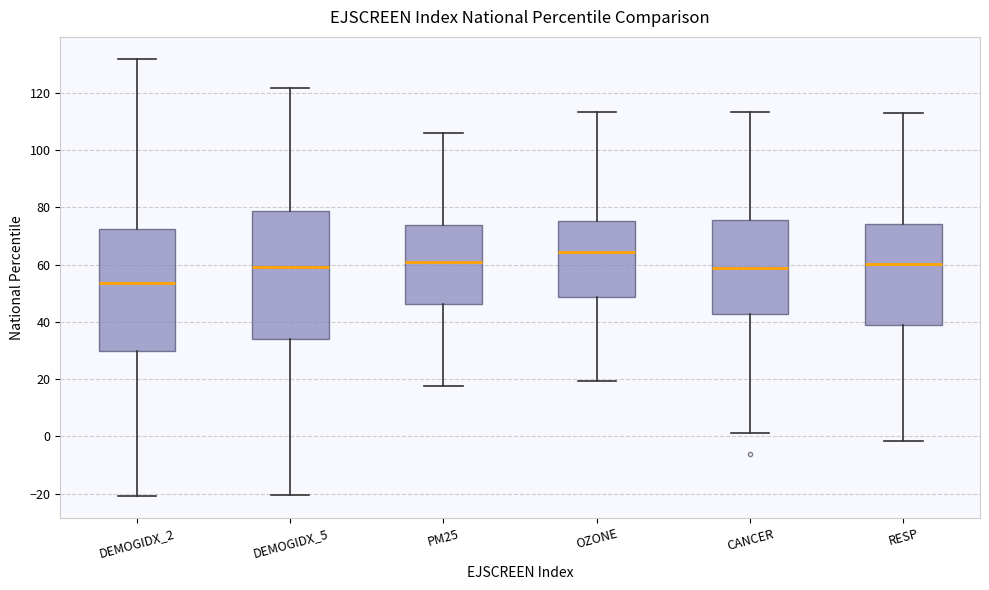

Which box's median line is the highest?

OZONE